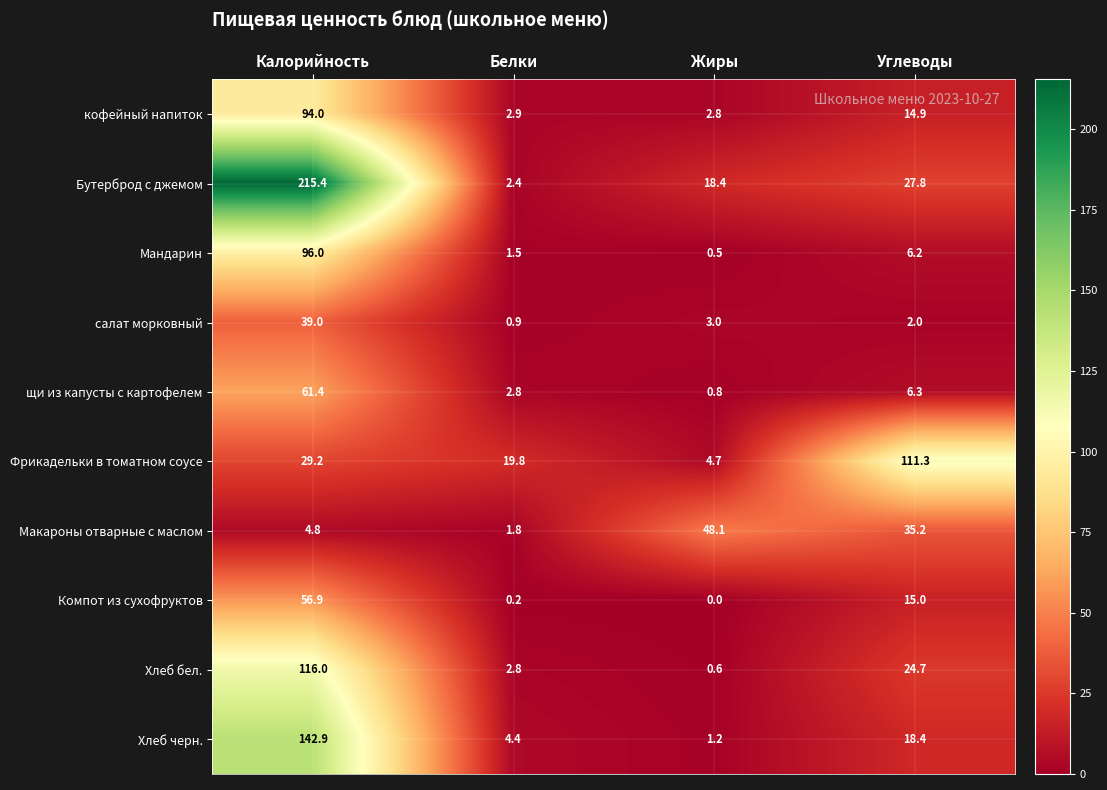

What is the difference between the maximum and minimum values in the Макароны отварные с маслом series?

46.3